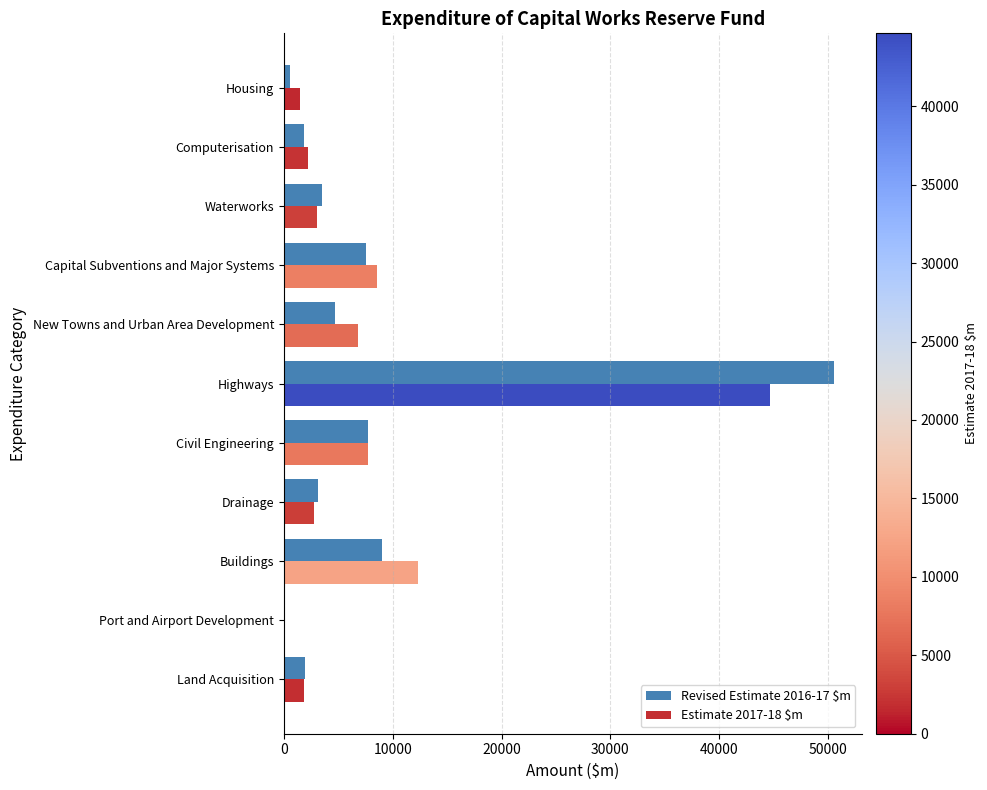

What is the sum of all Estimate 2017-18 $m values?

91577